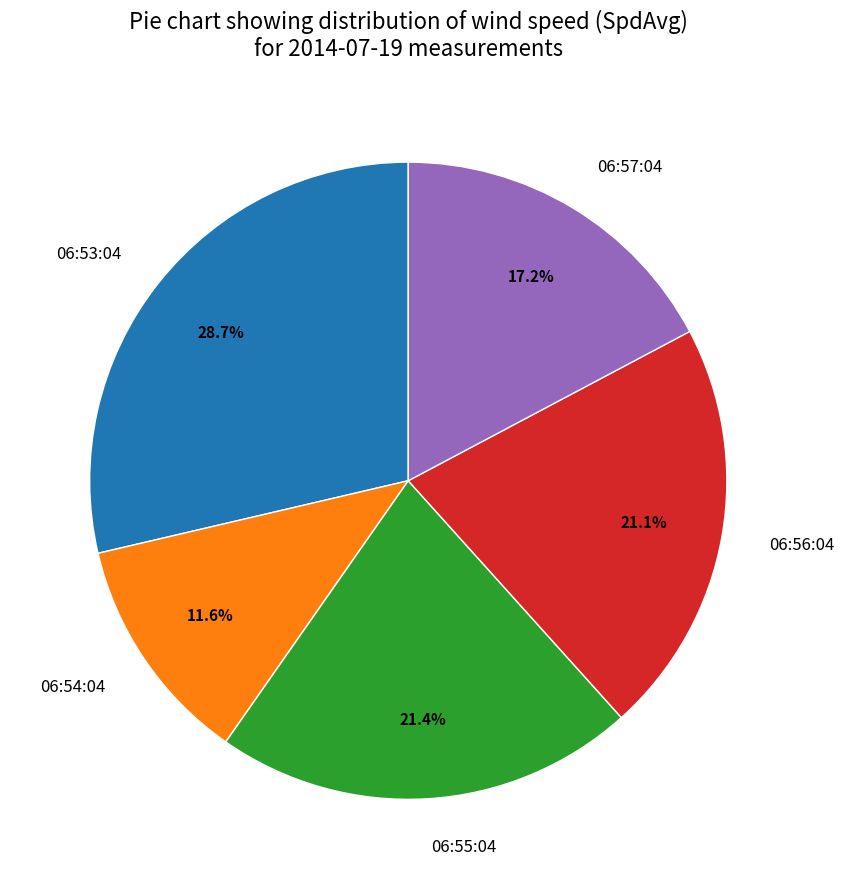

Is it true that 06:57:04 is 17% of the pie?

True